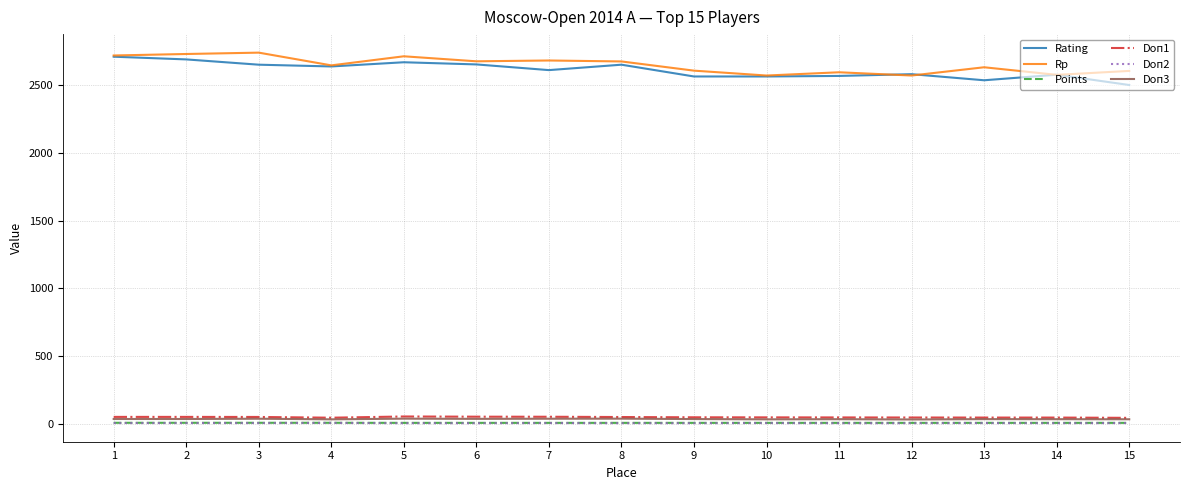

What is the difference between the maximum and minimum values in the Points series?

0.5